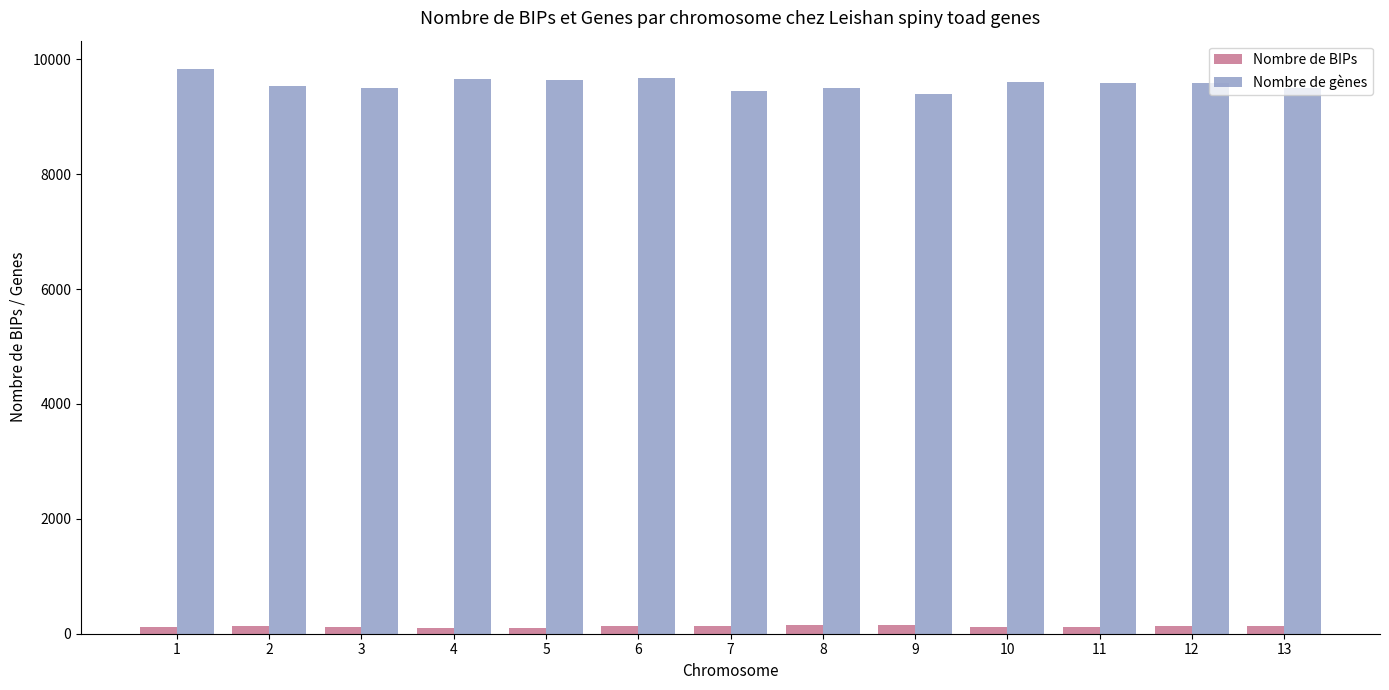

What is the difference between the second highest and second lowest values in the Nombre de gènes series?

224